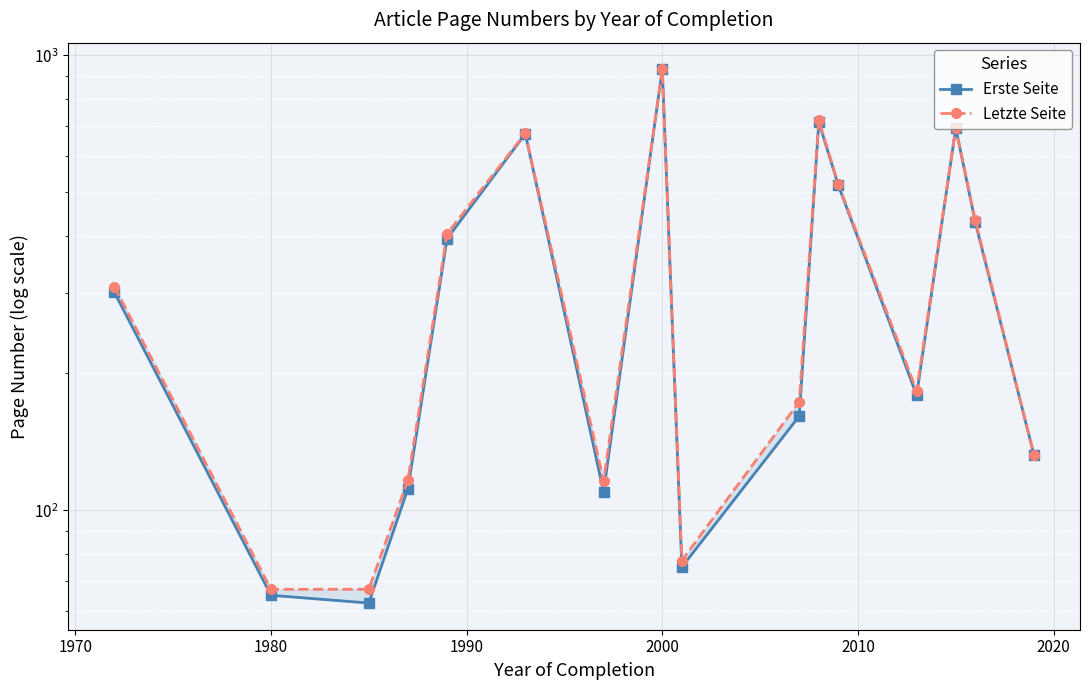

True or false: Erste Seite and Letzte Seite cross at least once.

False